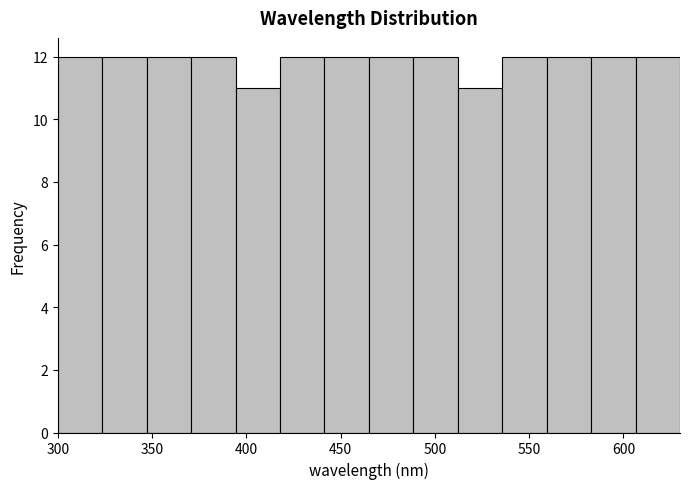

Reading left to right, transcribe this chart: for each bar, give the range it covers on the x-axis and its height. Neither the bar edges nor the heights are printed on the chart, so give them approximately, as read against the axes.

300 to 325: 12
325 to 345: 12
345 to 370: 12
370 to 395: 12
395 to 420: 11
420 to 440: 12
440 to 465: 12
465 to 490: 12
490 to 510: 12
510 to 535: 11
535 to 560: 12
560 to 585: 12
585 to 605: 12
605 to 630: 12